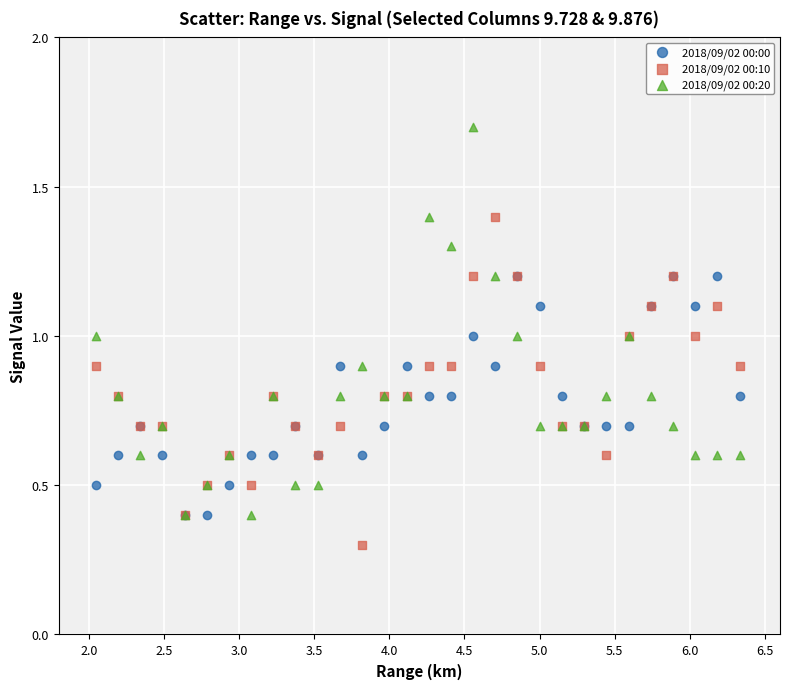

Which series contains the highest Y value?

2018/09/02 00:20